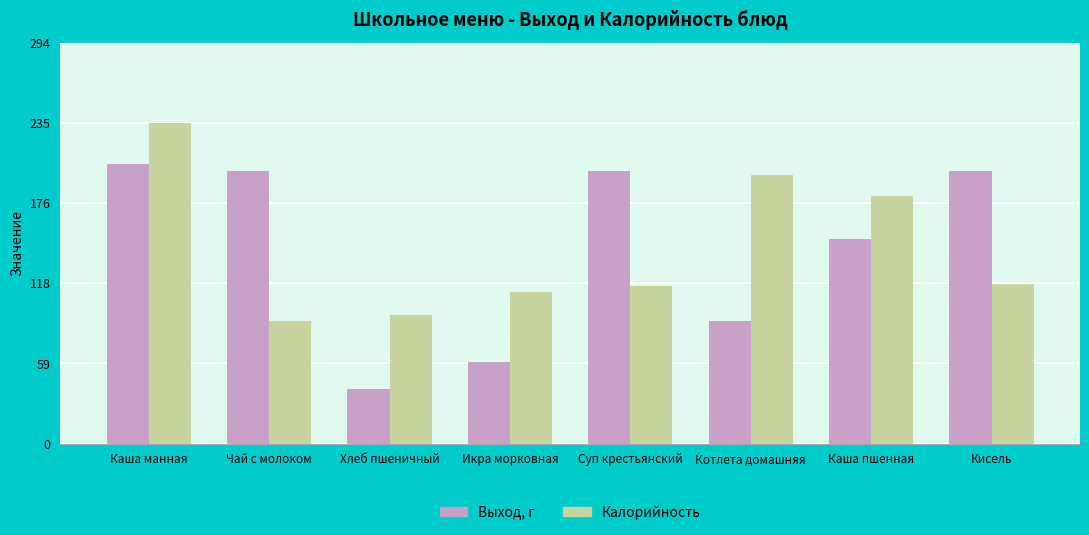

How many data points does each series have?

8